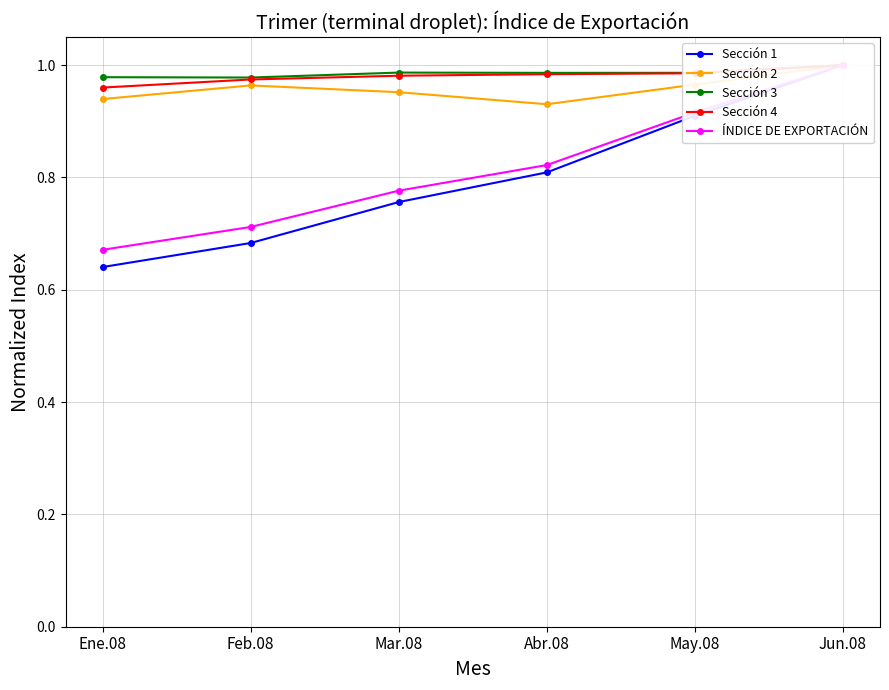

Reading left to right, extract all data points from this chart.

Sección 1: 0.6	0.7	0.8	0.8	0.9	1.0
Sección 2: 0.9	1.0	1.0	0.9	1.0	1.0
Sección 3: 1.0	1.0	1.0	1.0	1.0	1.0
Sección 4: 1.0	1.0	1.0	1.0	1.0	1.0
ÍNDICE DE EXPORTACIÓN: 0.7	0.7	0.8	0.8	0.9	1.0